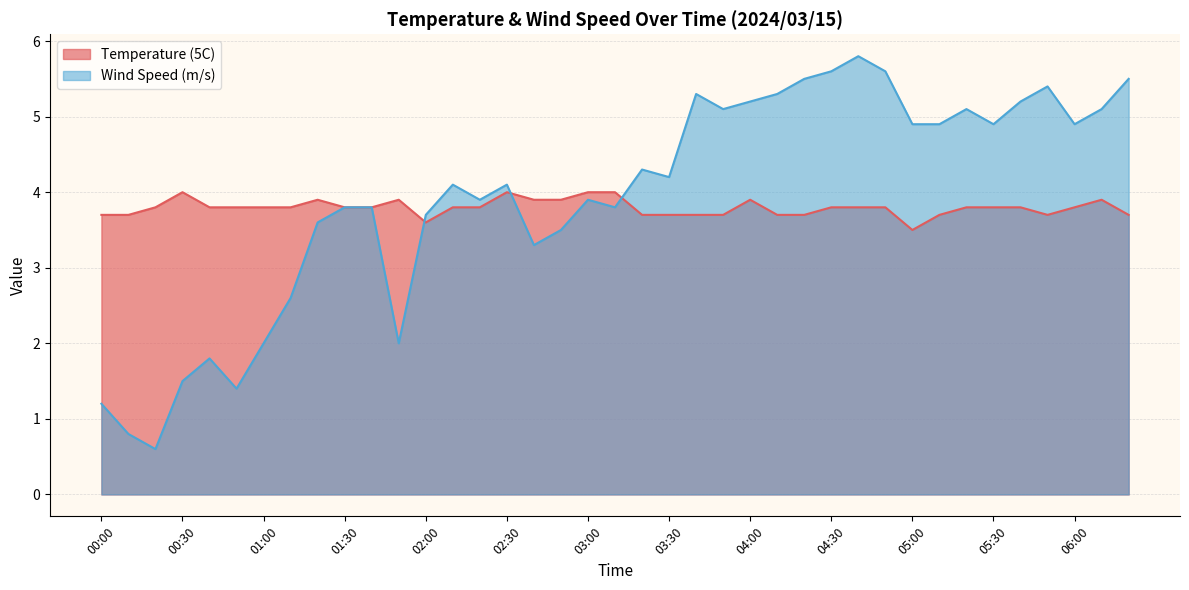

What is the maximum value shown in the chart?

5.8